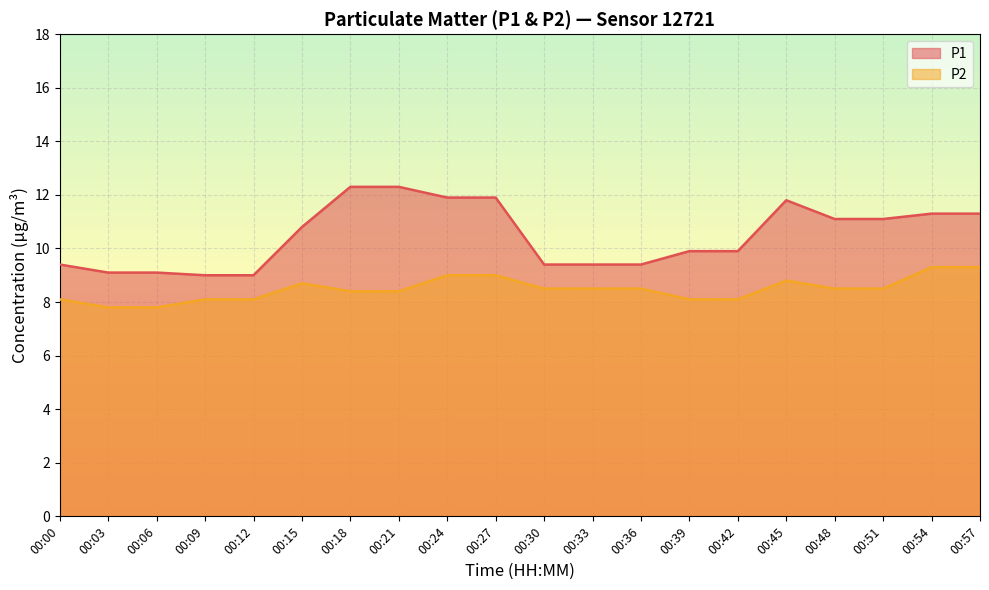

True or false: P1 has a value of 14.5 at 00:03.

False